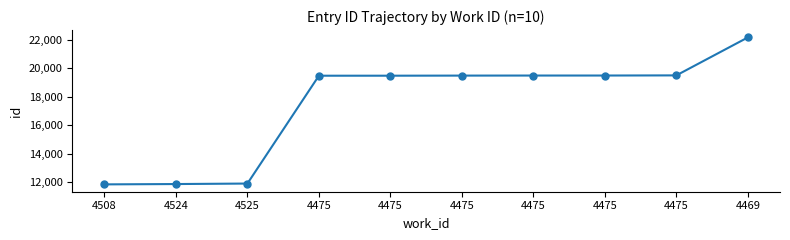

How many values are below 19491?

5